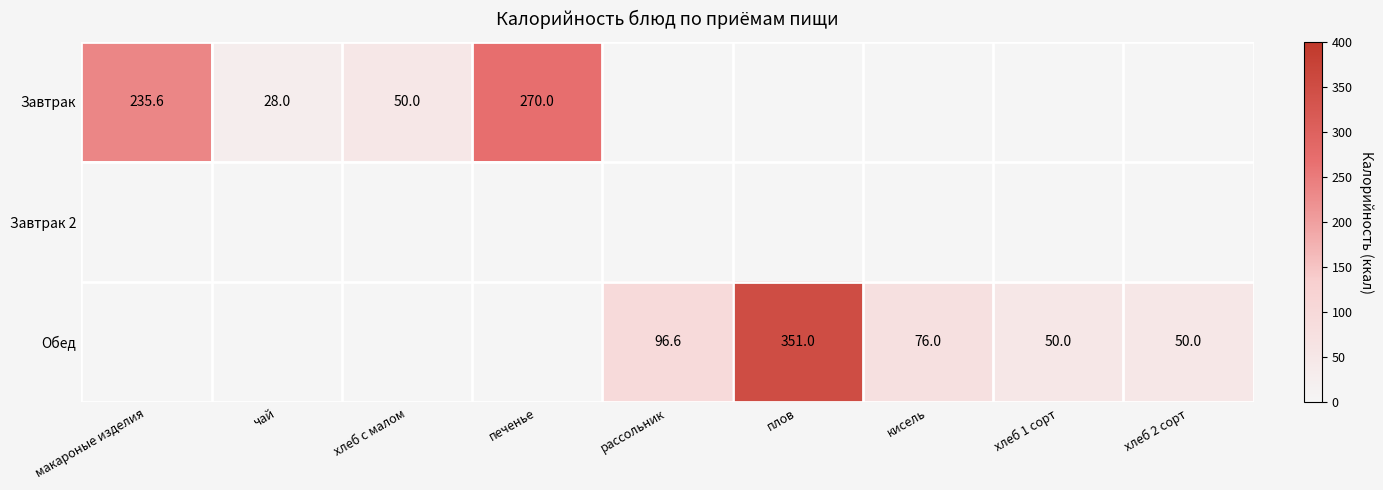

The Обед series shows 50.0 at хлеб 2 сорт. True or false?

True